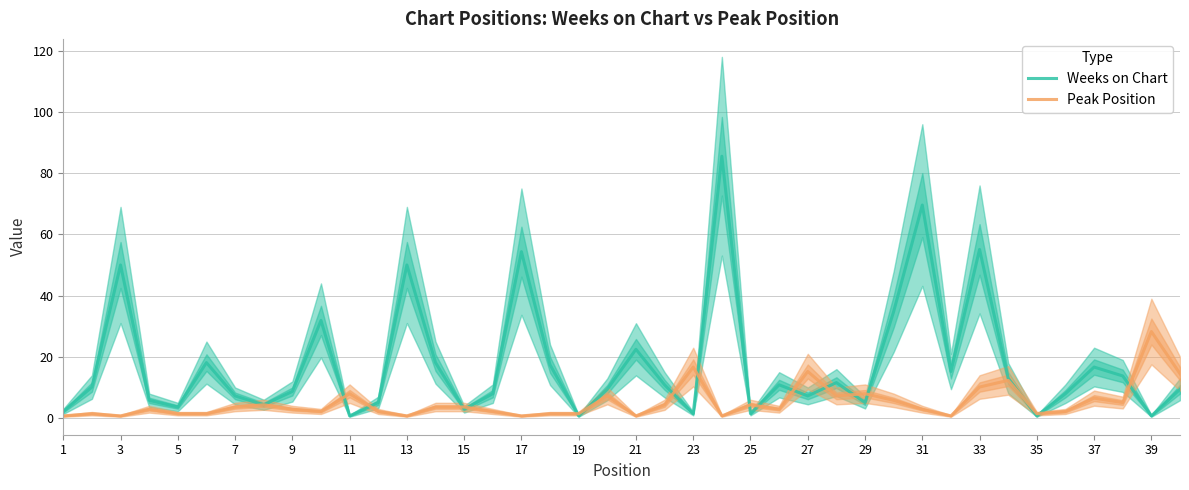

At which label does Peak Position reach its peak?

39